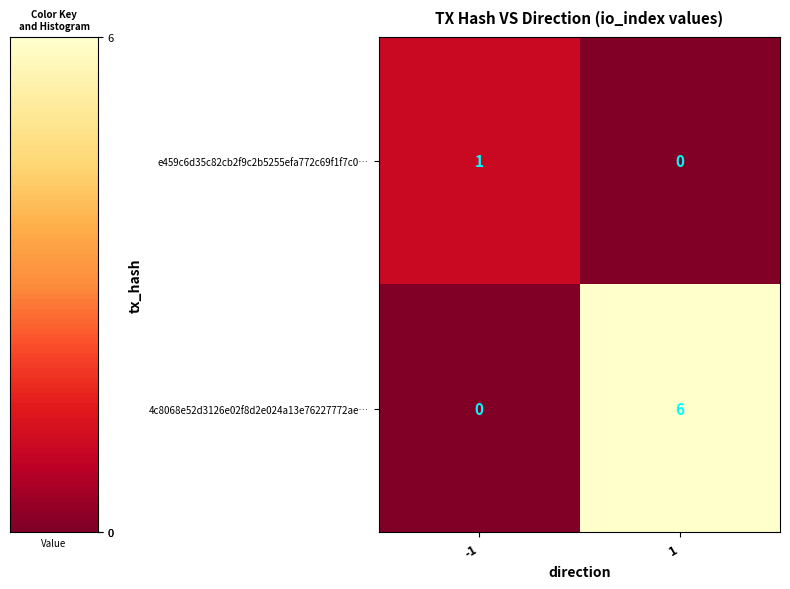

At which category is the sum across all series the highest?

1